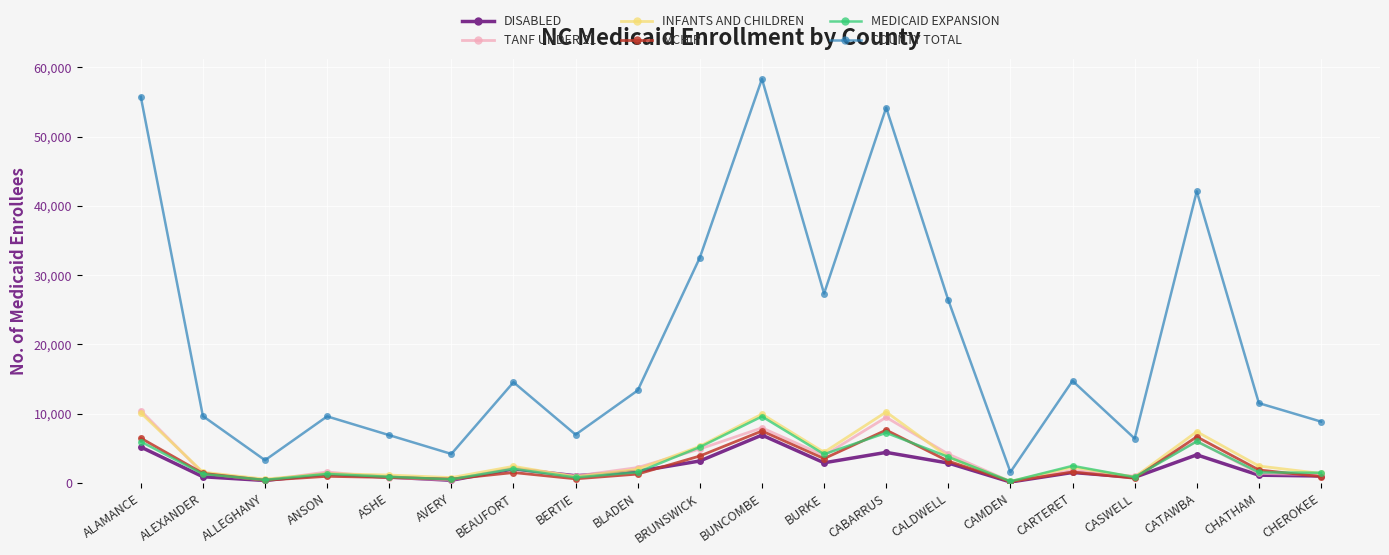

True or false: DISABLED and COUNTY TOTAL cross at least once.

False